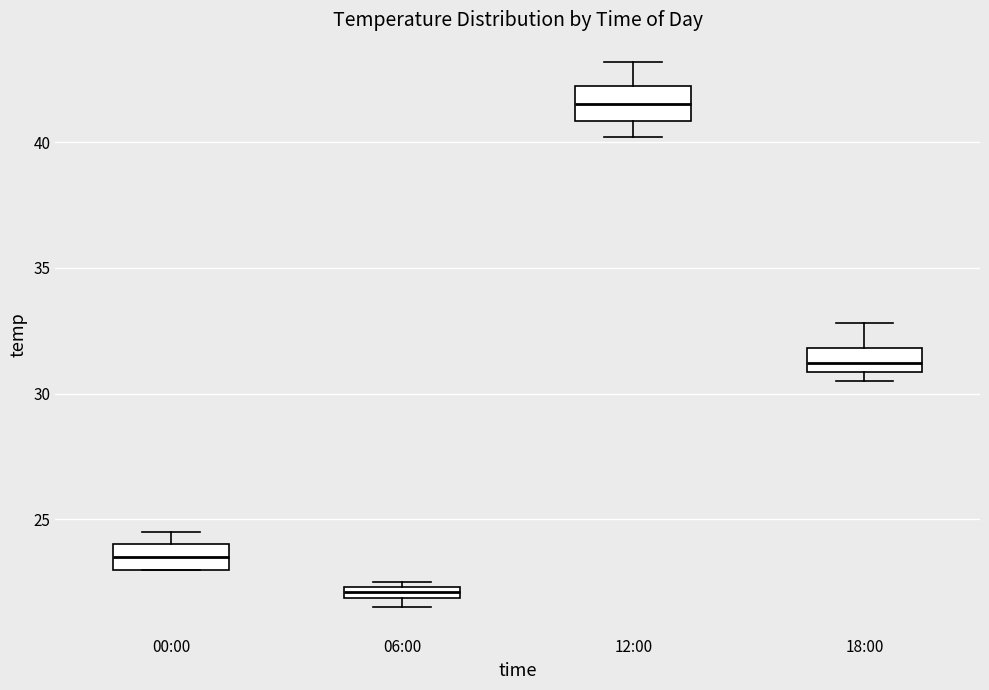

Which box has the highest median line?

12:00